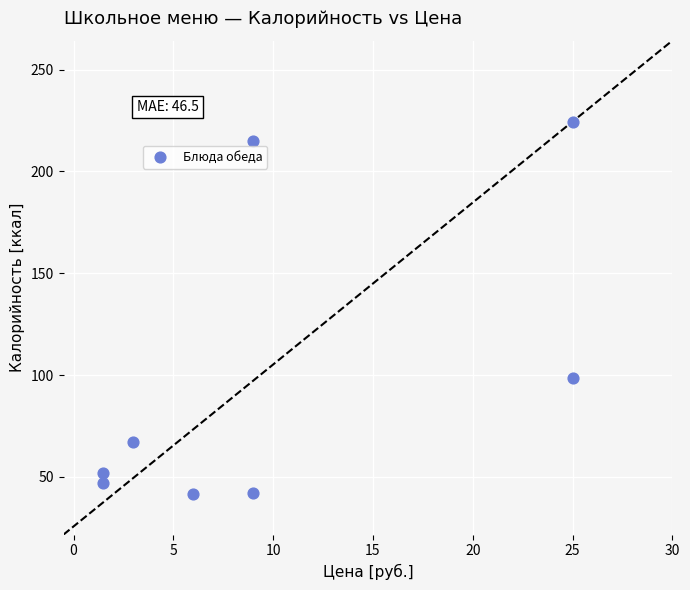

What is the range of Y values (max minus min)?

182.5